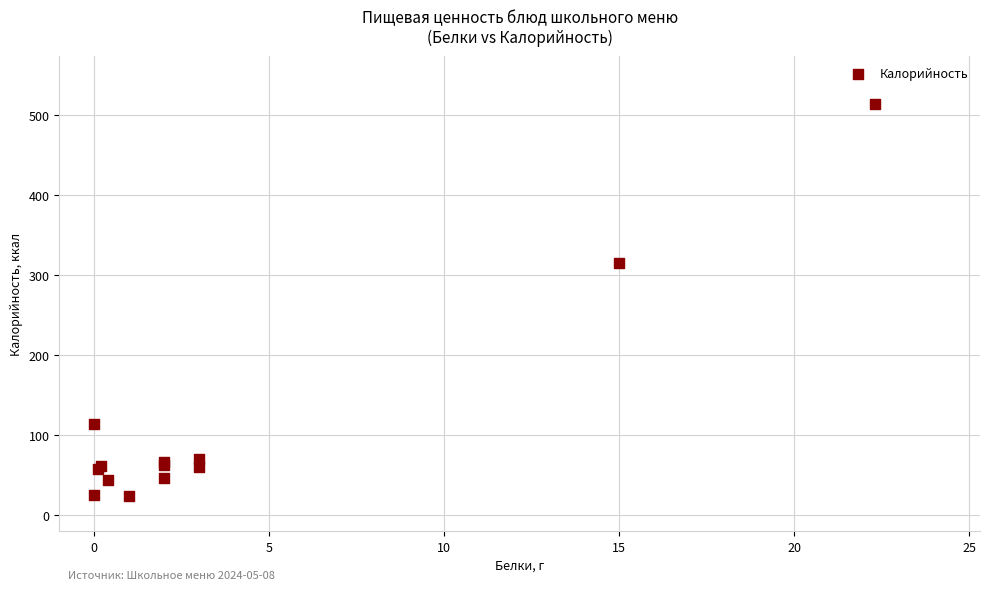

What Y value in the scatter plot is closest to 268?

315.0